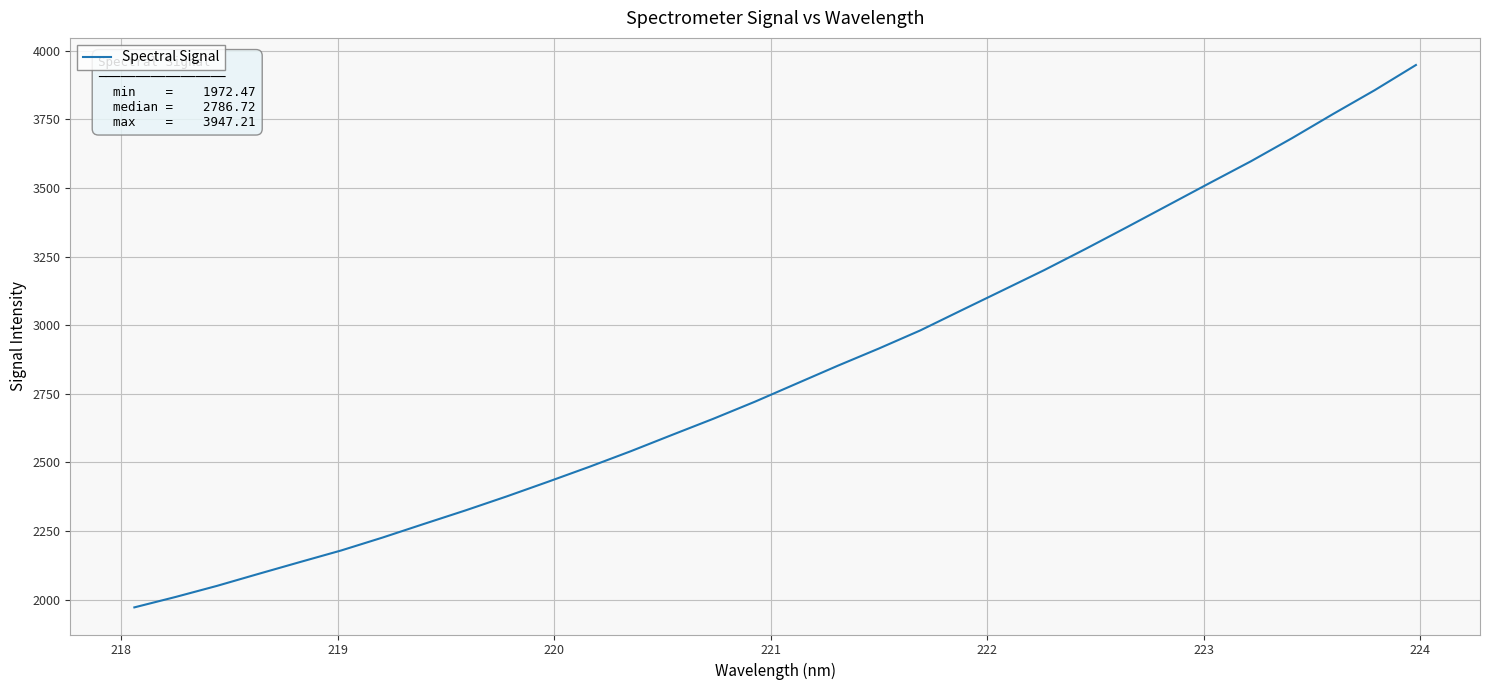

What is the minimum value shown in the chart?

1972.5